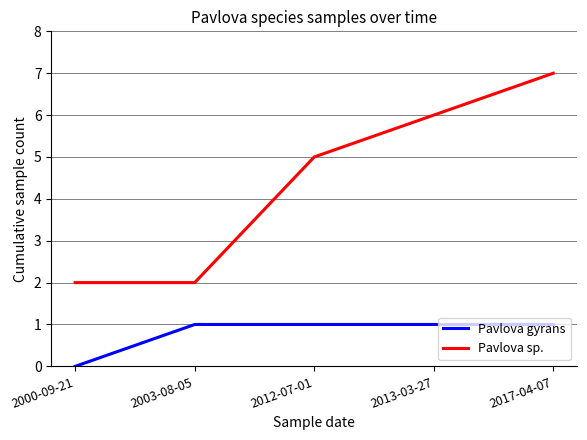

True or false: Pavlova sp. and Pavlova gyrans cross at least once.

False